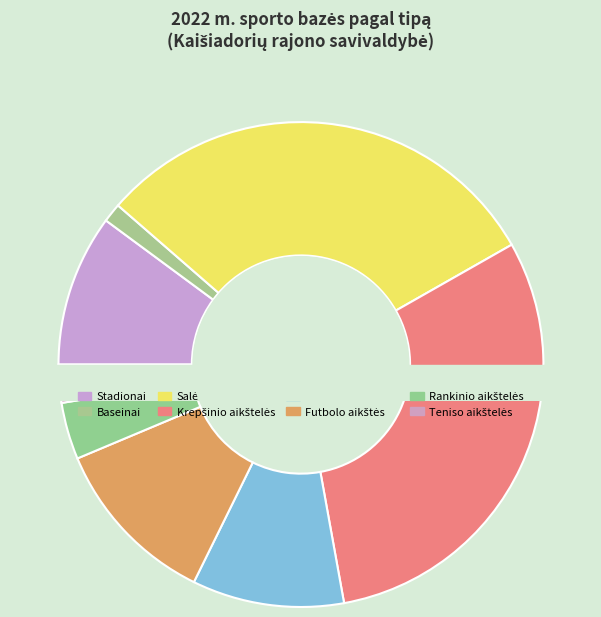

What percentage do Rankinio aikštelės and Stadionai together represent?

13.9%